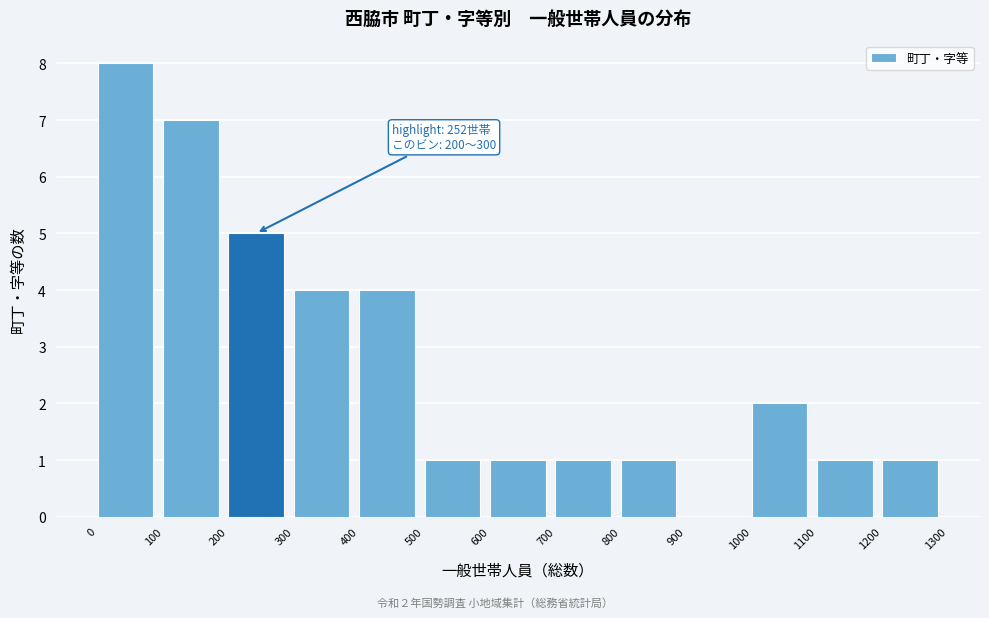

Over which range of the x-axis is the bar tallest?

0 to 100